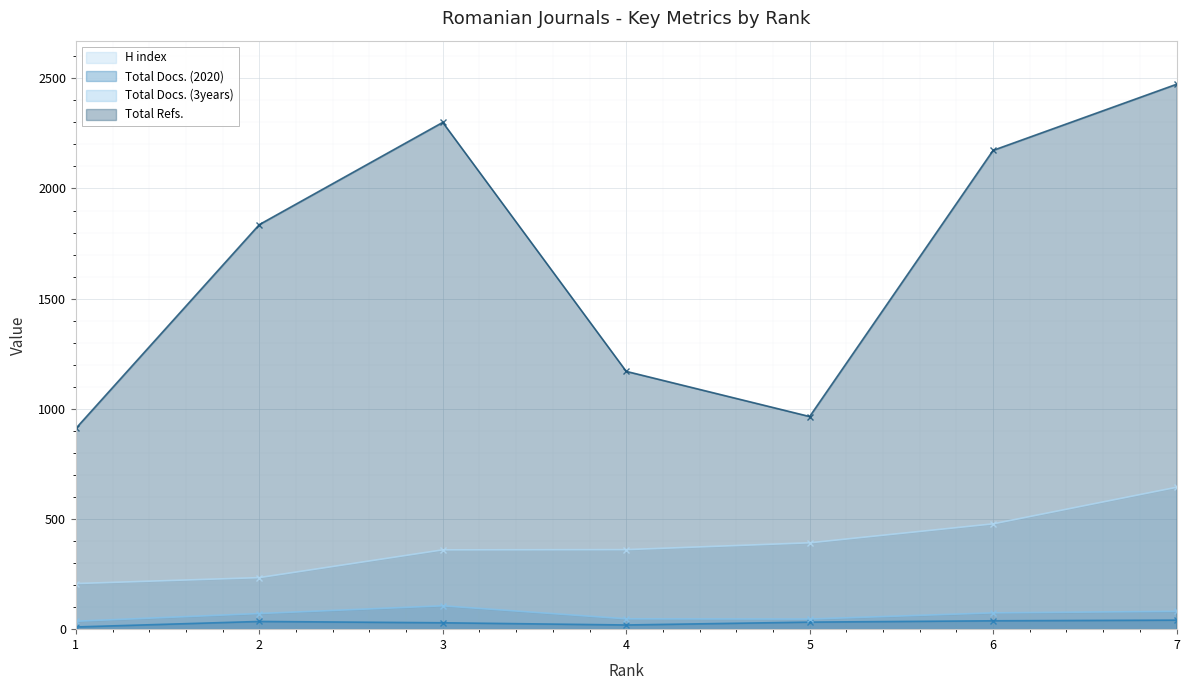

True or false: Total Docs. (3years) and H index intersect in this chart.

False